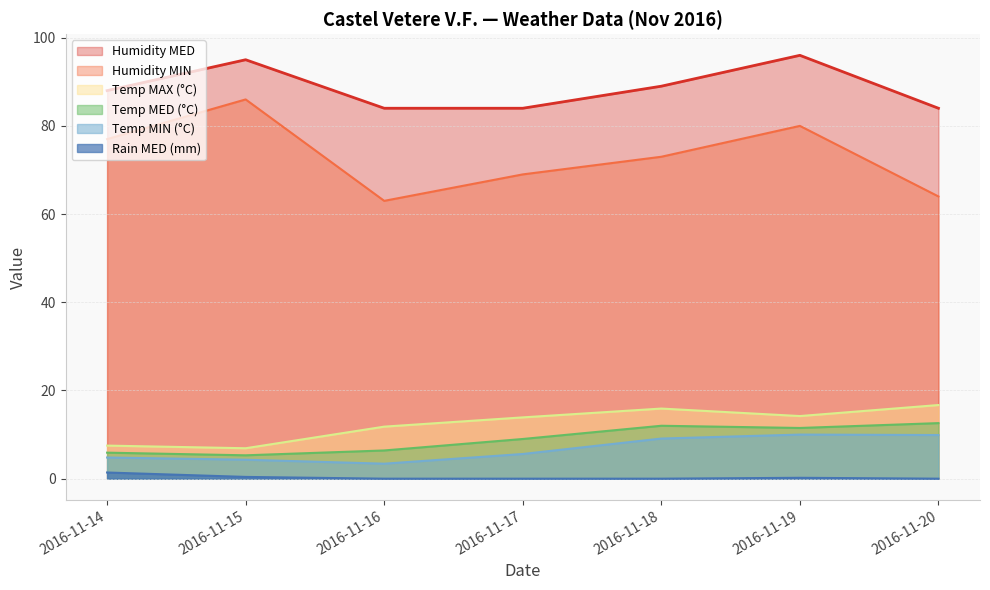

At which category does Humidity MIN reach its first local peak?

2016-11-15